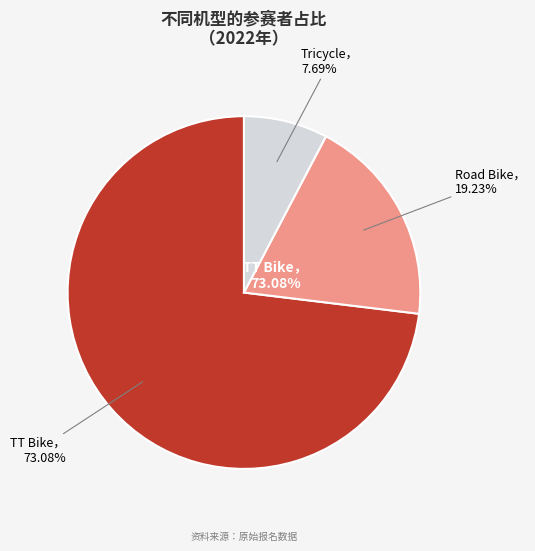

Rank the categories by value from highest to lowest.

TT Bike, Road Bike, Tricycle